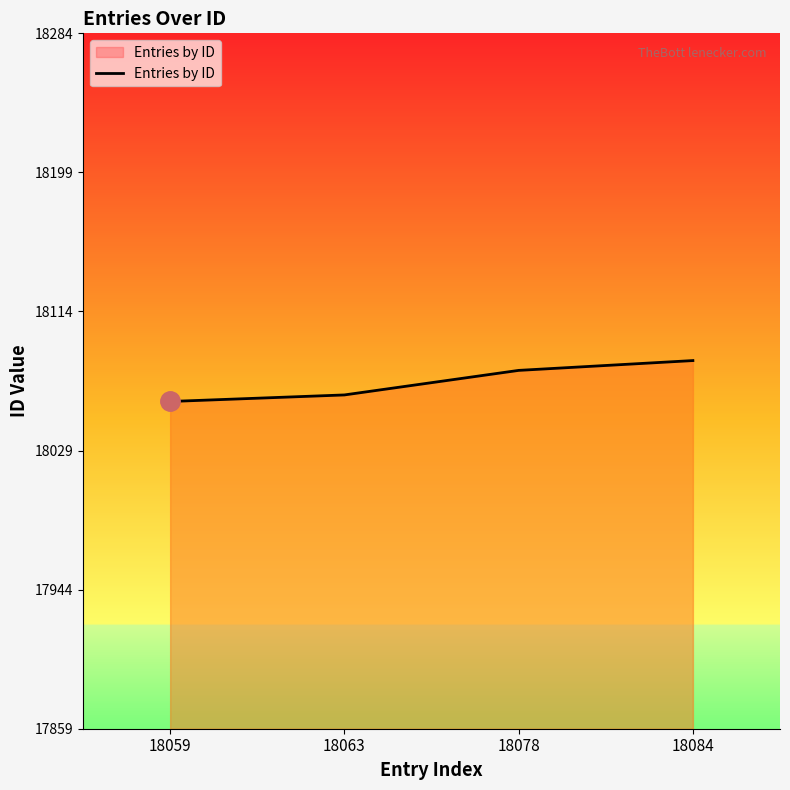

How many distinct data groups are displayed?

1